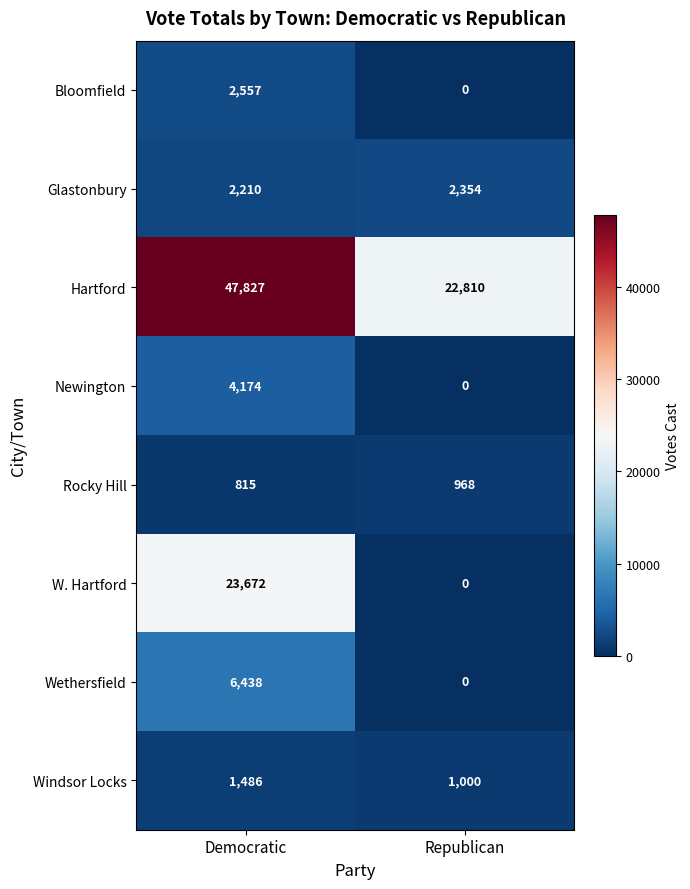

Which series has the largest total across all categories?

Hartford